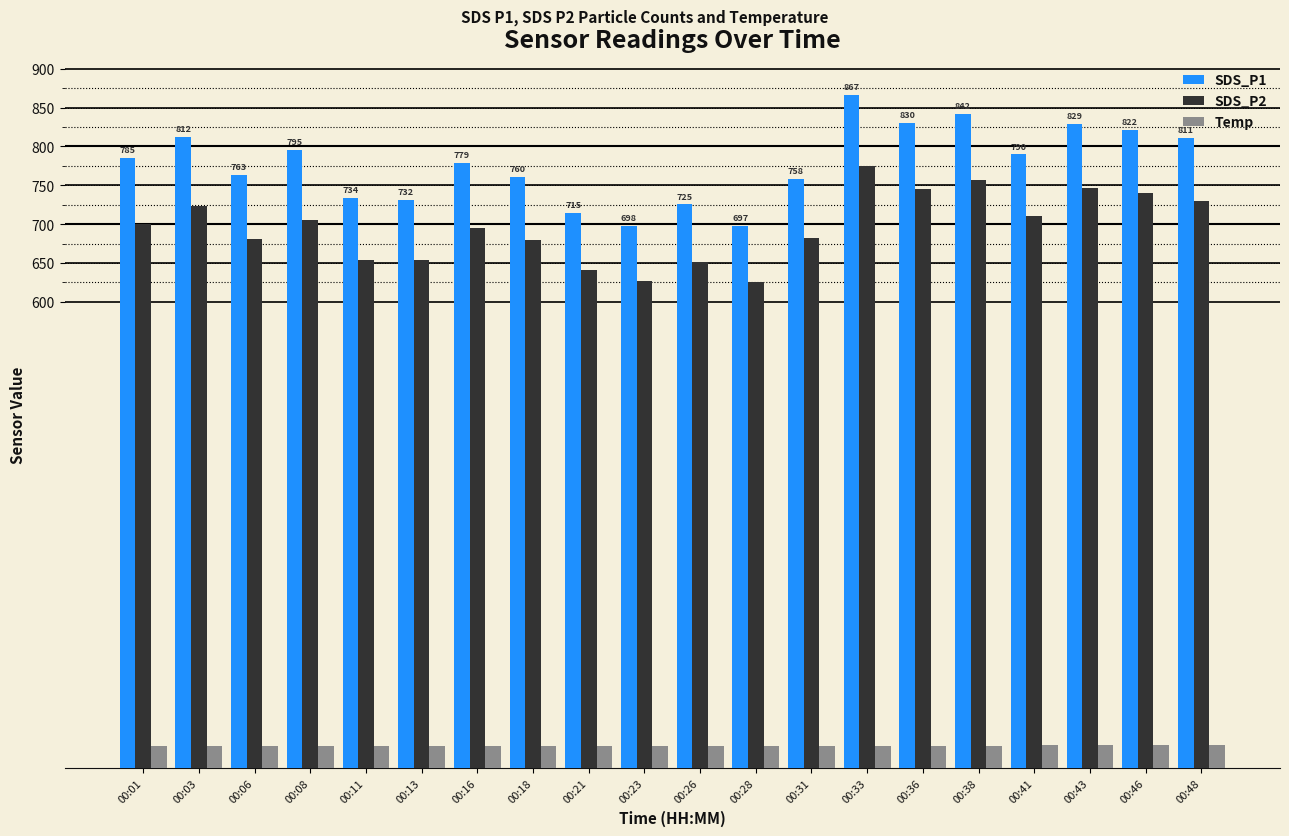

At which category is the sum across all series the highest?

00:33